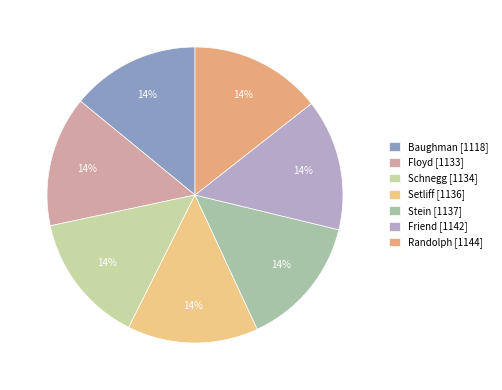

How many slices are in this pie chart?

7